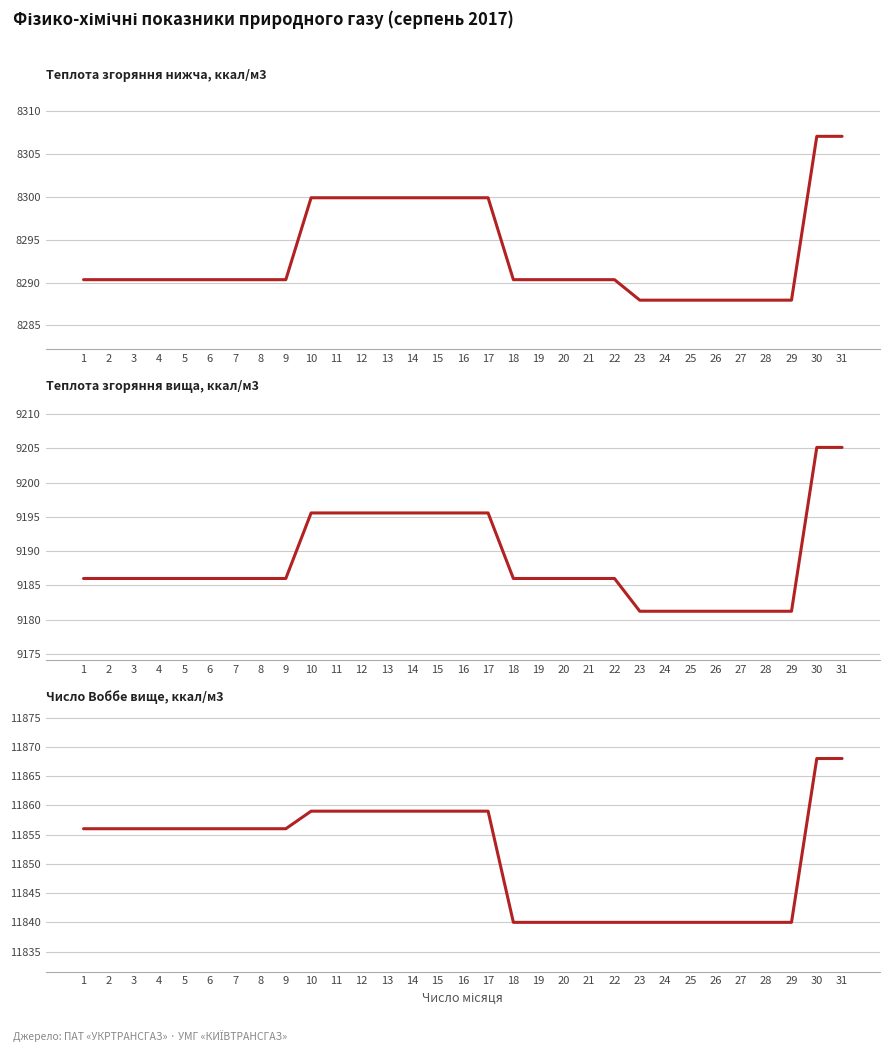

How many series are shown in this chart?

3